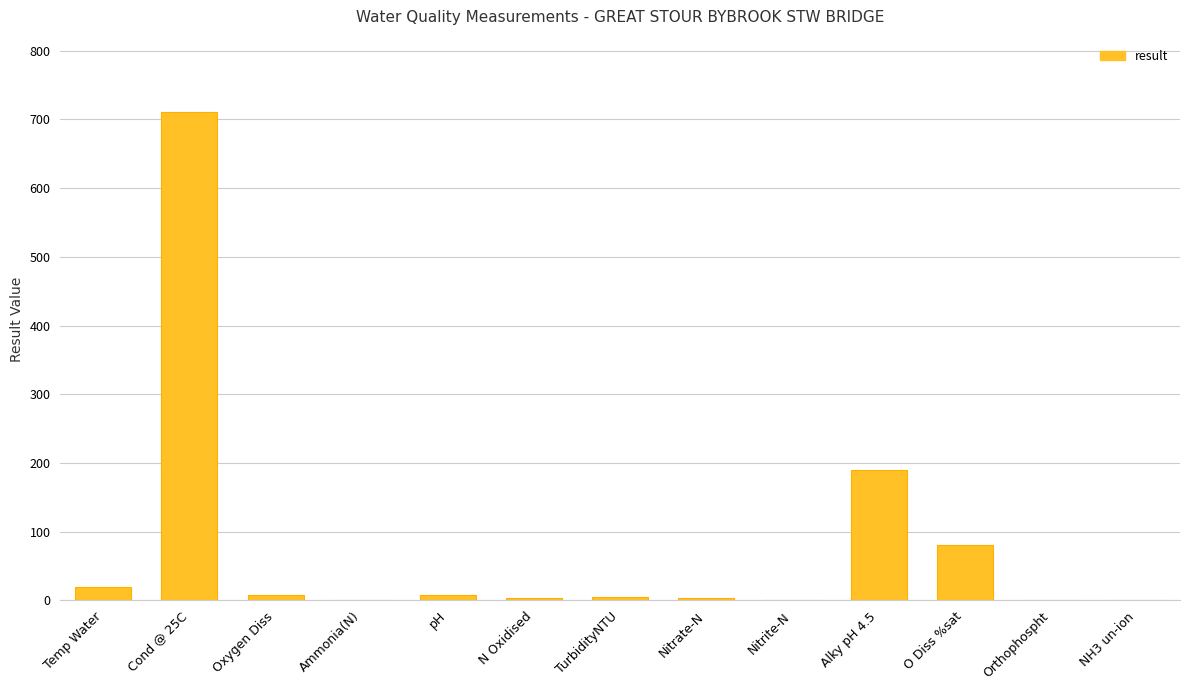

What is the sum of all values?

1027.0